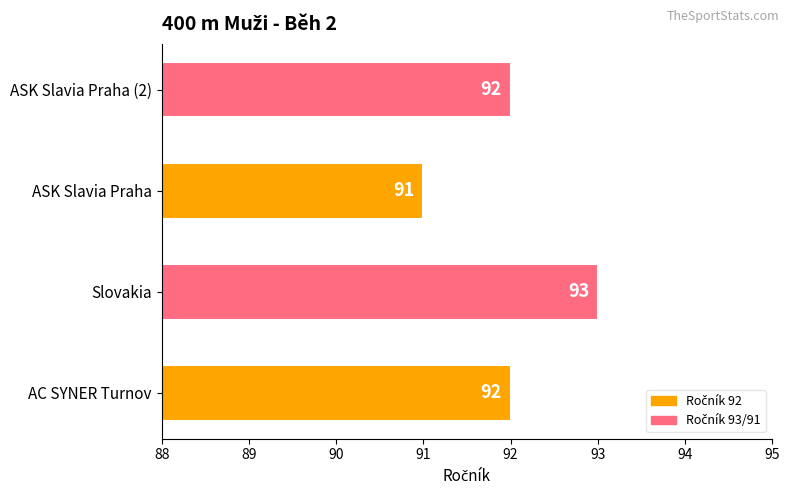

What is the average value?

92